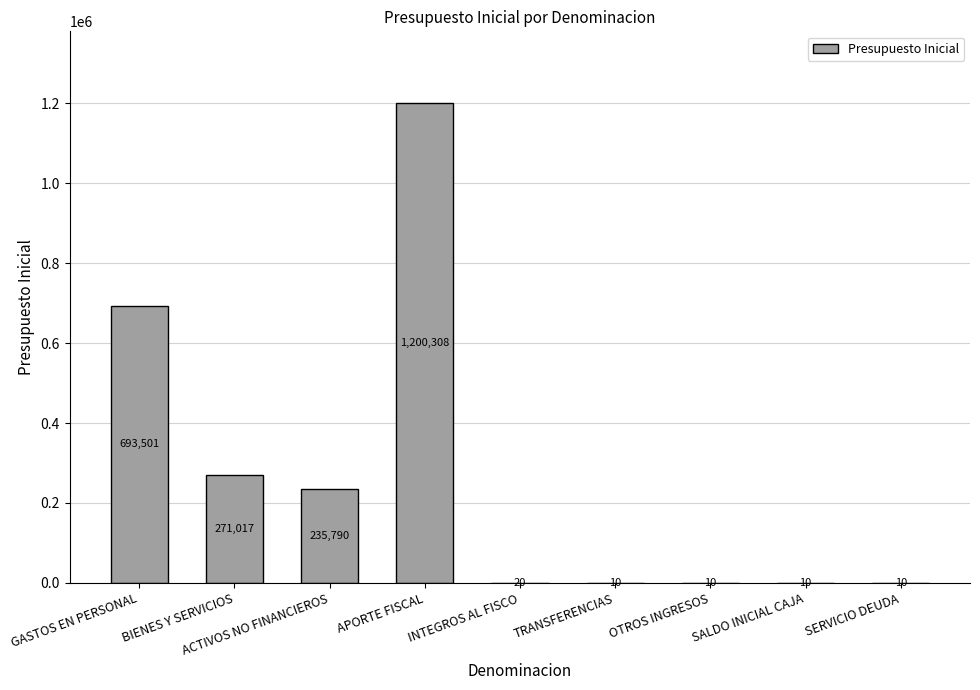

The chart shows a value of 10 at OTROS INGRESOS. True or false?

True